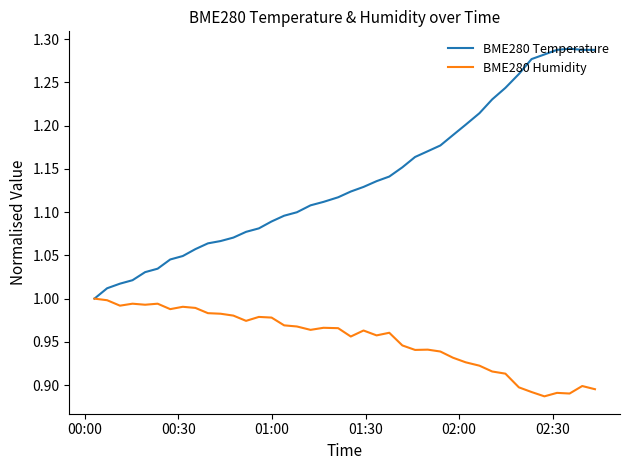

Which series has the largest total across all categories?

BME280 Temperature